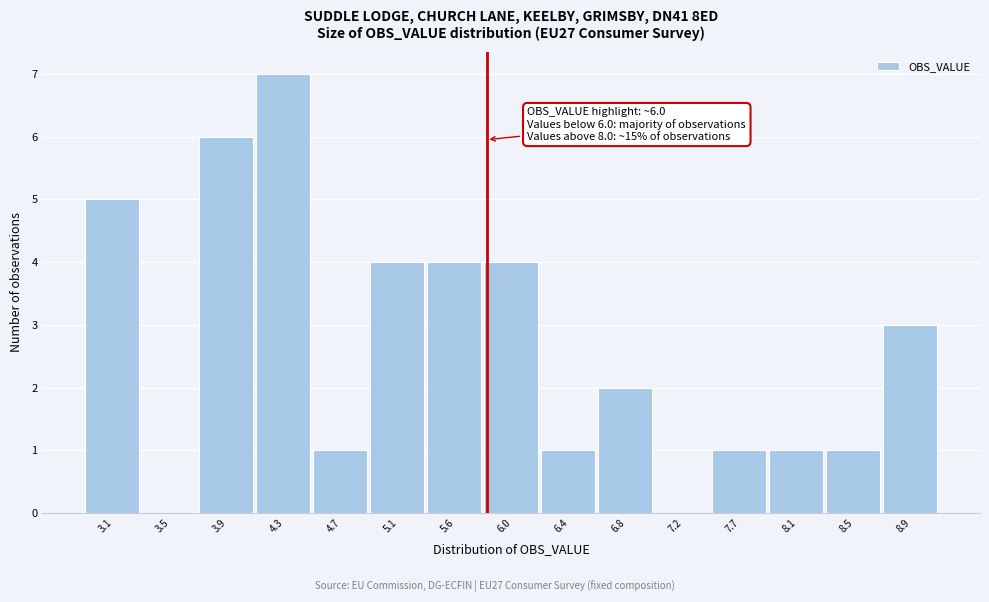

Reading left to right, list all the values displayed in this chart.

3.1=5	3.5=0	3.9=6	4.3=7	4.7=1	5.1=4	5.6=4	6.0=4	6.4=1	6.8=2	7.2=0	7.7=1	8.1=1	8.5=1	8.9=3